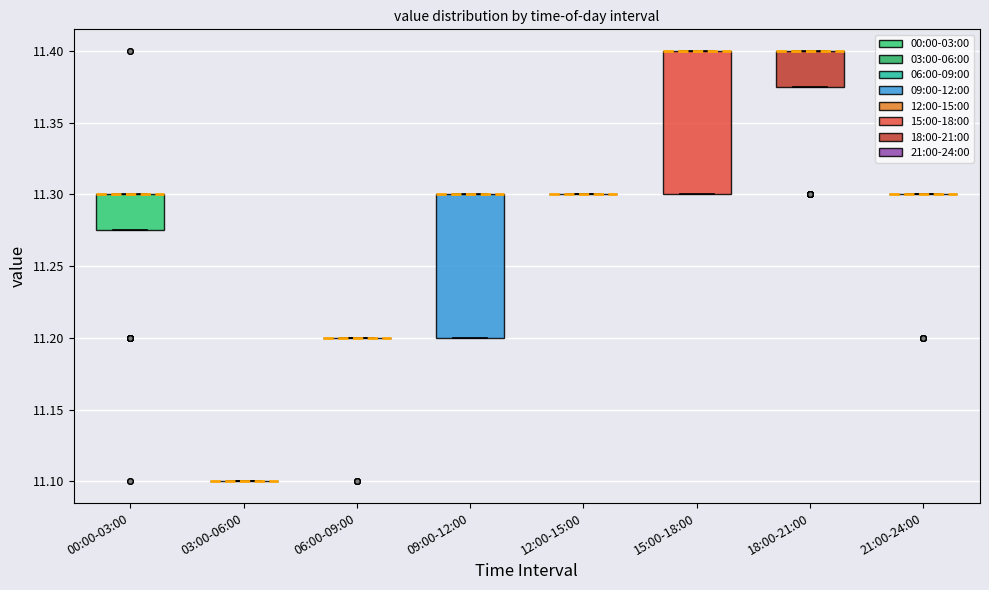

Reading left to right, transcribe this box plot: for each box, give where its median line is, the range the box spans, and where its two whiskers end, as read against the y-axis. The values are not printed on the chart, so give them approximately, as read against the axis.

00:00-03:00: median 11.300 (drawn on the box's upper edge), box 11.275 to 11.300, whiskers 11.275 to 11.300
03:00-06:00: box collapsed to a line at 11.100, whiskers 11.100 to 11.100
06:00-09:00: box collapsed to a line at 11.200, whiskers 11.200 to 11.200
09:00-12:00: median 11.300 (drawn on the box's upper edge), box 11.200 to 11.300, whiskers 11.200 to 11.300
12:00-15:00: box collapsed to a line at 11.300, whiskers 11.300 to 11.300
15:00-18:00: median 11.400 (drawn on the box's upper edge), box 11.300 to 11.400, whiskers 11.300 to 11.400
18:00-21:00: median 11.400 (drawn on the box's upper edge), box 11.375 to 11.400, whiskers 11.375 to 11.400
21:00-24:00: box collapsed to a line at 11.300, whiskers 11.300 to 11.300